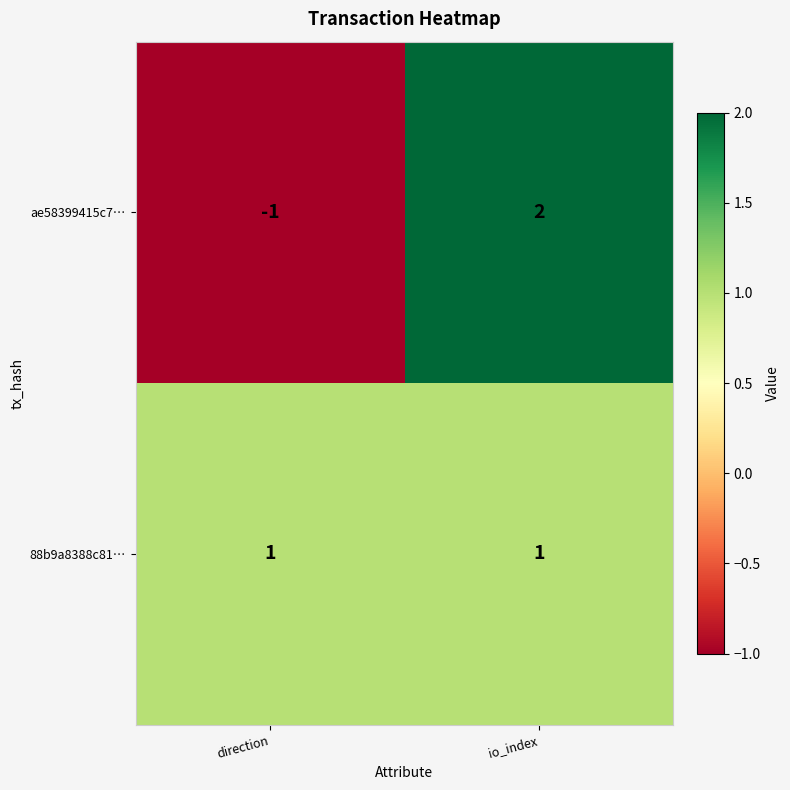

Reading right to left, what are all the values shown in this chart?

ae58399415c7…: io_index=2	direction=-1
88b9a8388c81…: io_index=1	direction=1